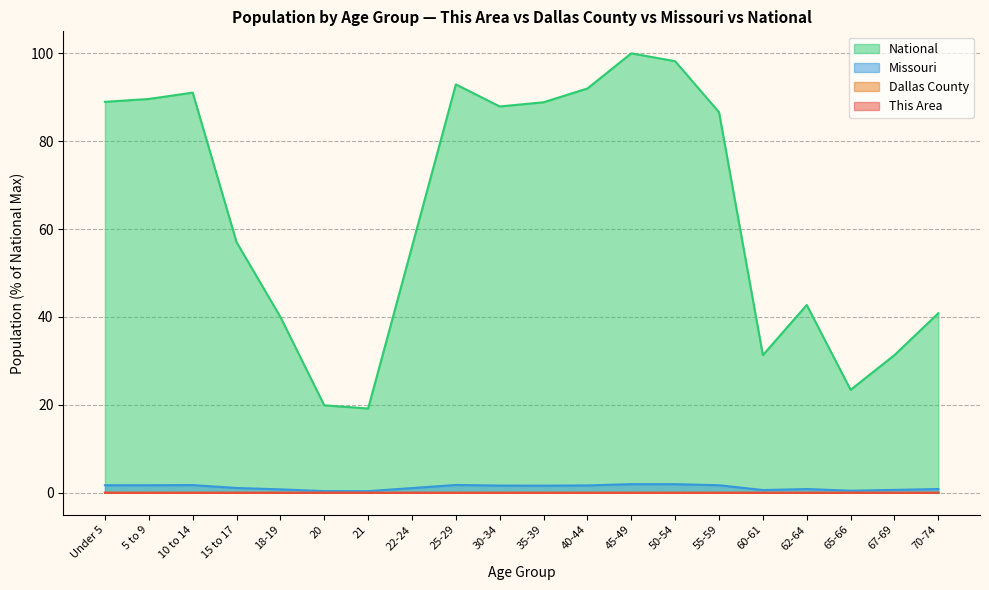

Is it true that Dallas County equals 0.0 at 30-34?

True